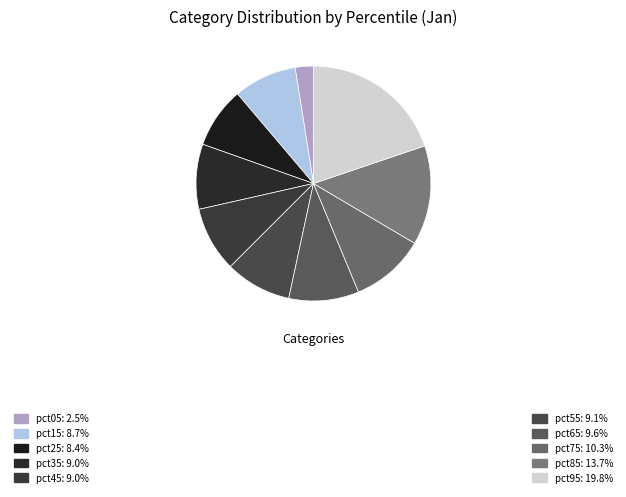

Which category has the smallest portion of the pie?

pct05